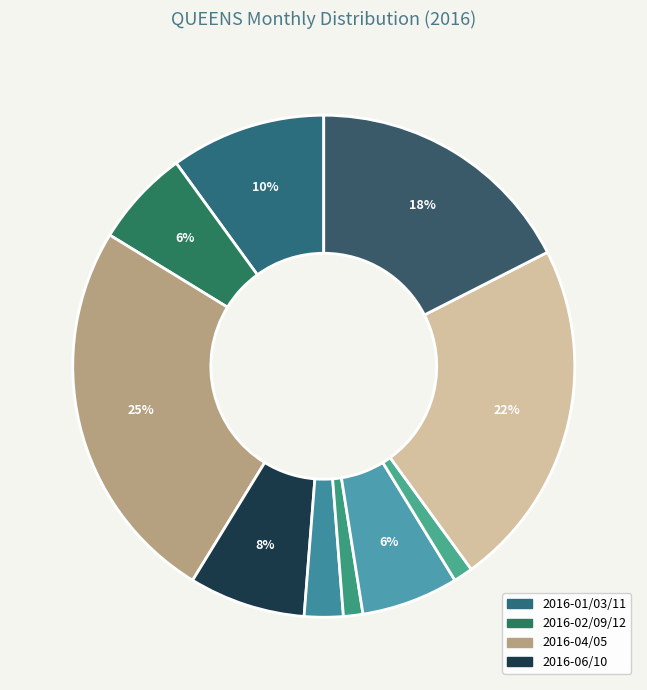

To the nearest percent, what is the average slice percentage?

10%